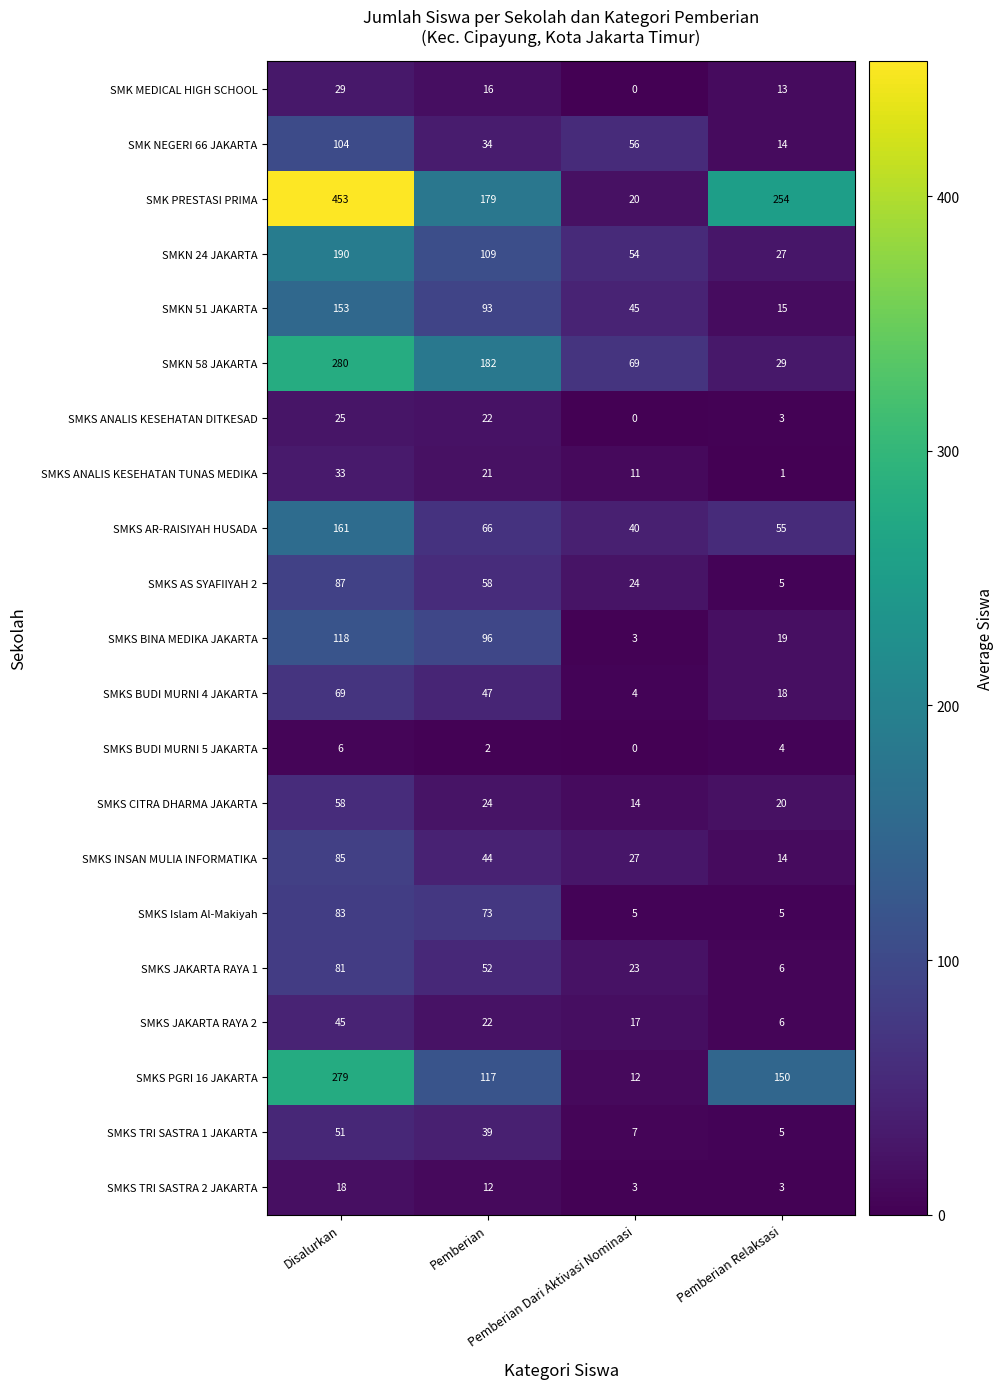

List the series in order of their peak value, highest first.

SMK PRESTASI PRIMA, SMKN 58 JAKARTA, SMKS PGRI 16 JAKARTA, SMKN 24 JAKARTA, SMKS AR-RAISIYAH HUSADA, SMKN 51 JAKARTA, SMKS BINA MEDIKA JAKARTA, SMK NEGERI 66 JAKARTA, SMKS AS SYAFIIYAH 2, SMKS INSAN MULIA INFORMATIKA, SMKS Islam Al-Makiyah, SMKS JAKARTA RAYA 1, SMKS BUDI MURNI 4 JAKARTA, SMKS CITRA DHARMA JAKARTA, SMKS TRI SASTRA 1 JAKARTA, SMKS JAKARTA RAYA 2, SMKS ANALIS KESEHATAN TUNAS MEDIKA, SMK MEDICAL HIGH SCHOOL, SMKS ANALIS KESEHATAN DITKESAD, SMKS TRI SASTRA 2 JAKARTA, SMKS BUDI MURNI 5 JAKARTA